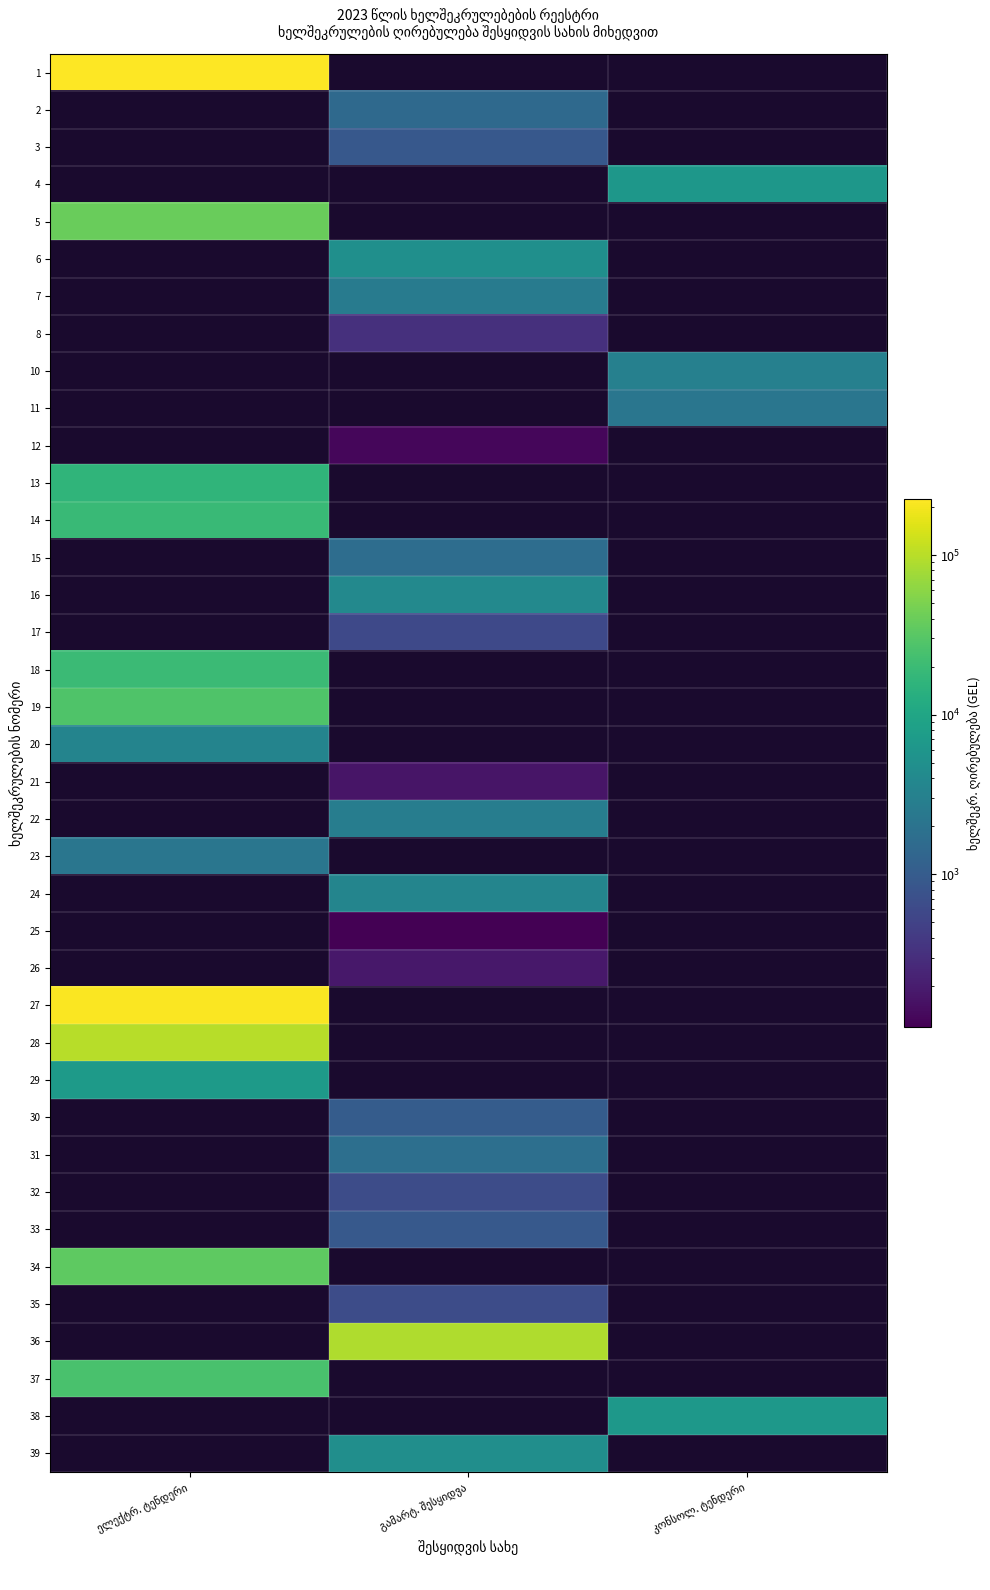

Which category has the highest value across all series?

ელექტრ. ტენდერი